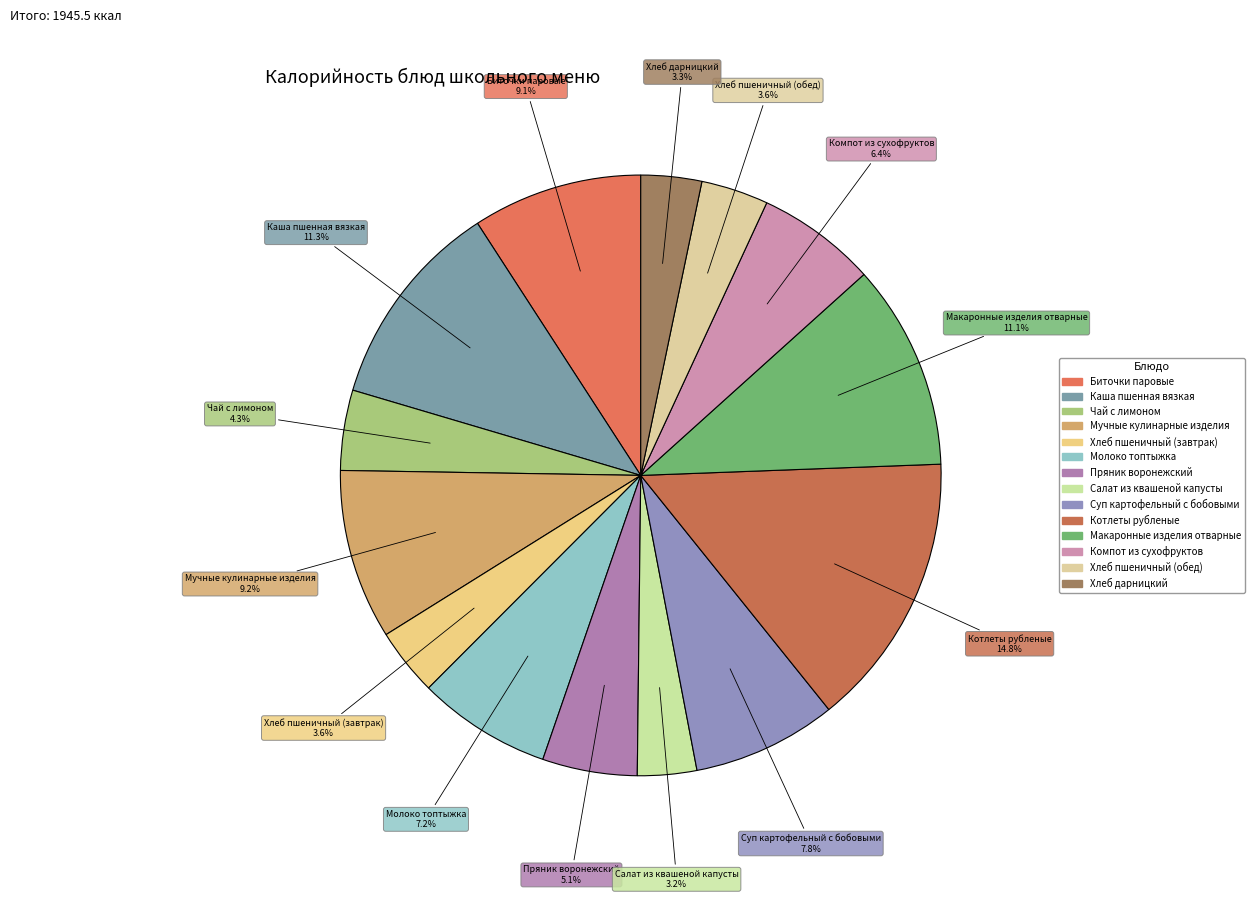

To the nearest percent, what percentage of the pie is Хлеб дарницкий?

3%